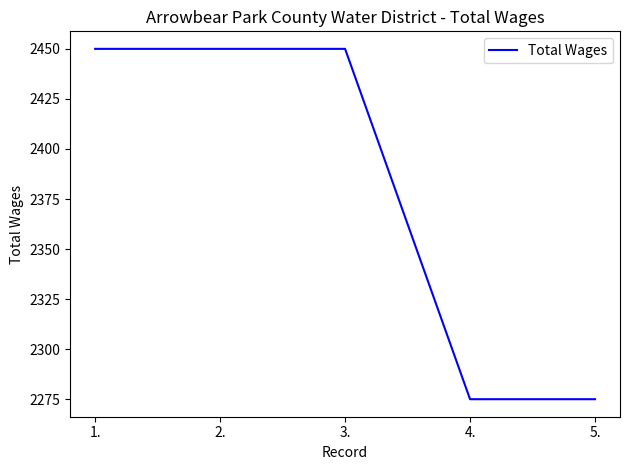

Read the value at 2..

2450